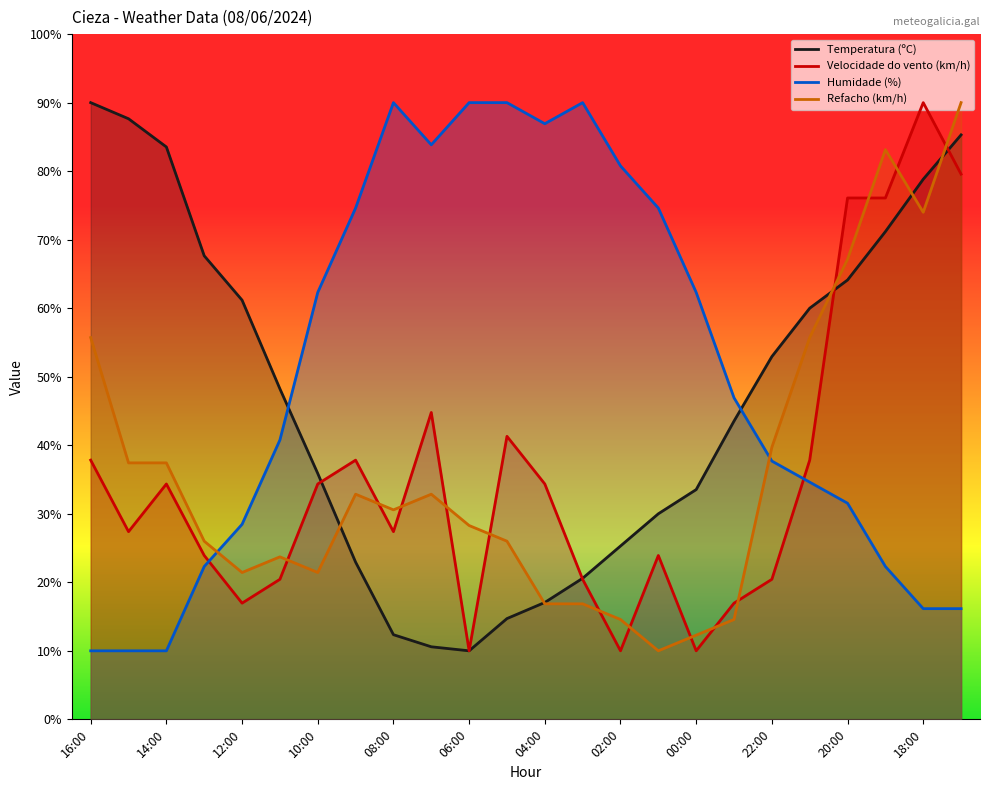

How many intersections are there between Refacho (km/h) and Temperatura (ºC)?

5